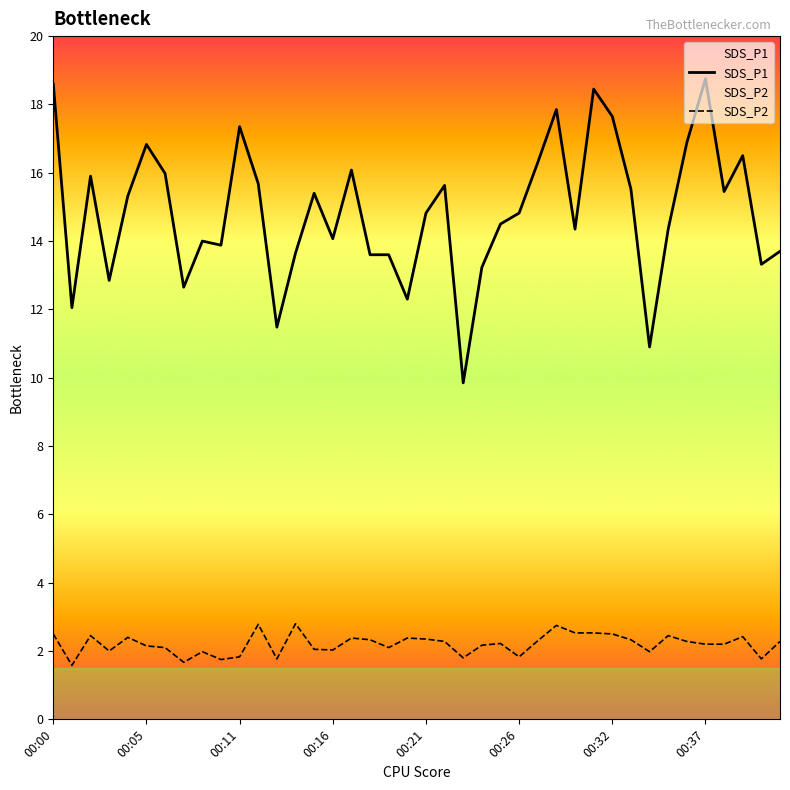

True or false: SDS_P1 and SDS_P2 intersect in this chart.

False